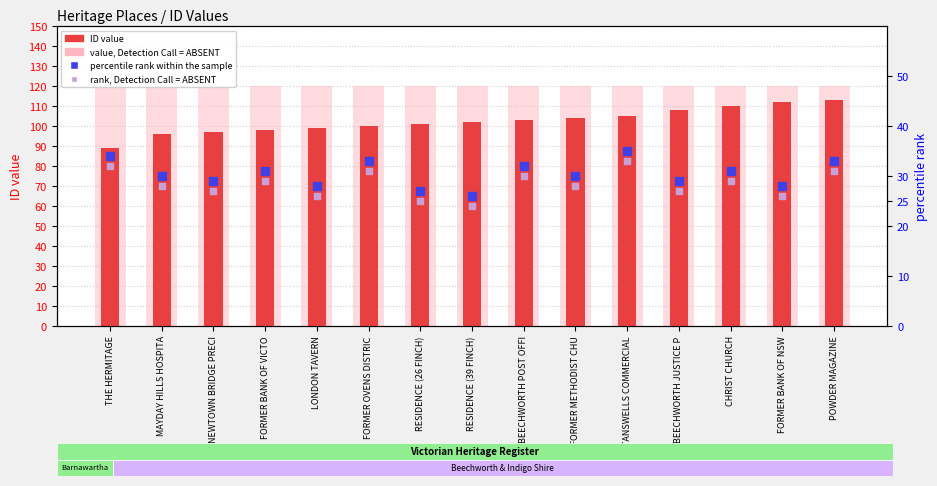

At which category is the sum across all series the highest?

POWDER MAGAZINE